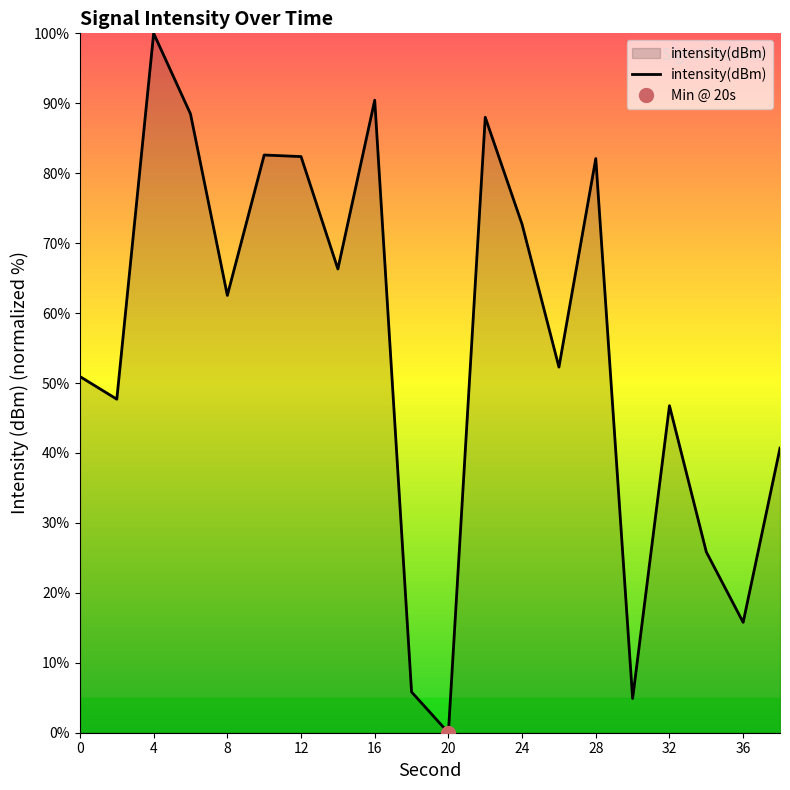

What is the maximum value for intensity(dBm)?

100.0